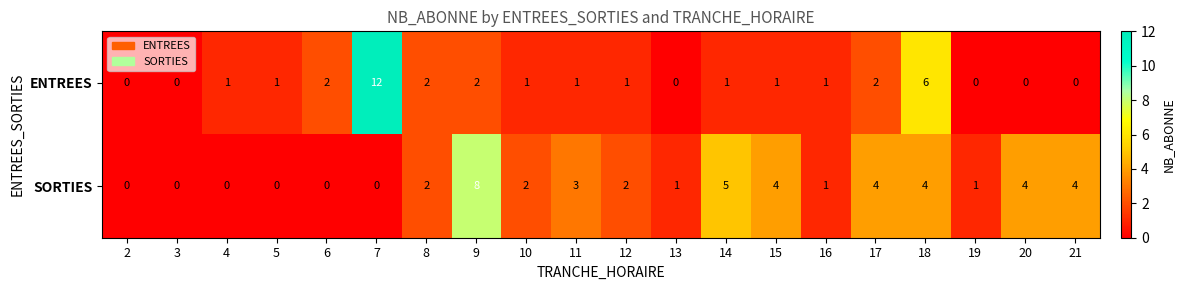

Which category has the highest value in the SORTIES series?

9